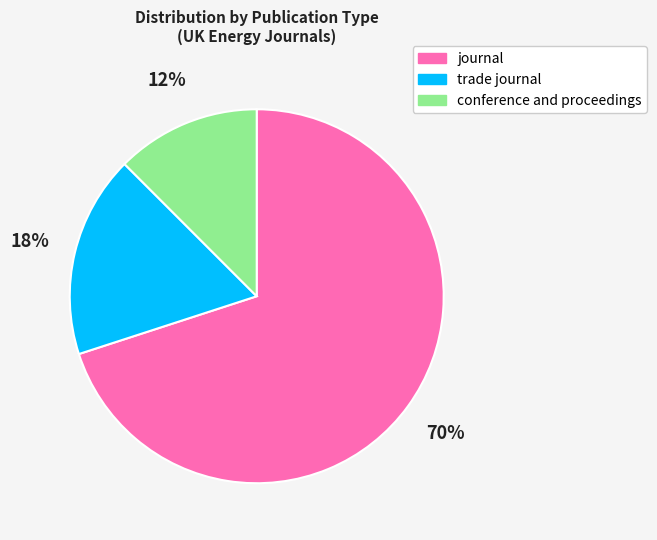

Rank the categories by value from highest to lowest.

journal, trade journal, conference and proceedings